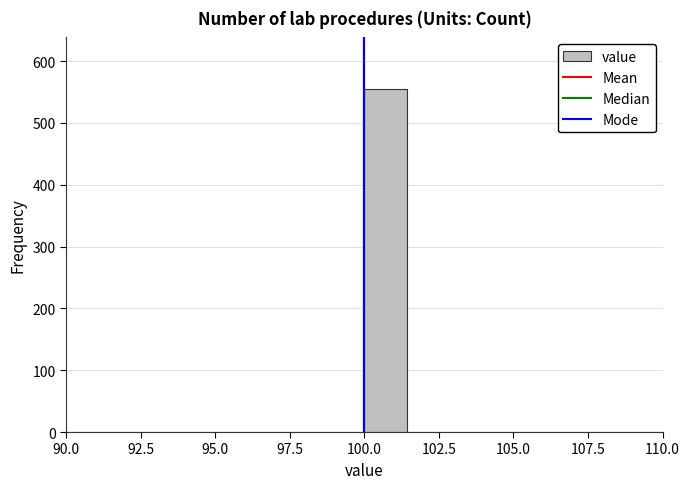

Around what value on the x-axis is the tallest bar? Give the approximate position of its centre, as read against the axis.

100.5